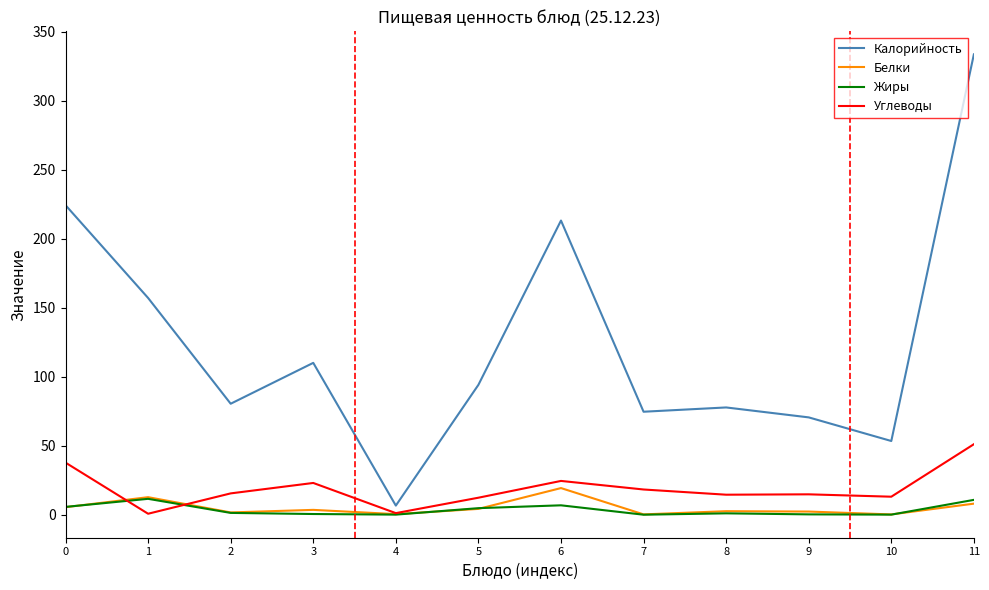

What is the total value across all series at 1?

181.9